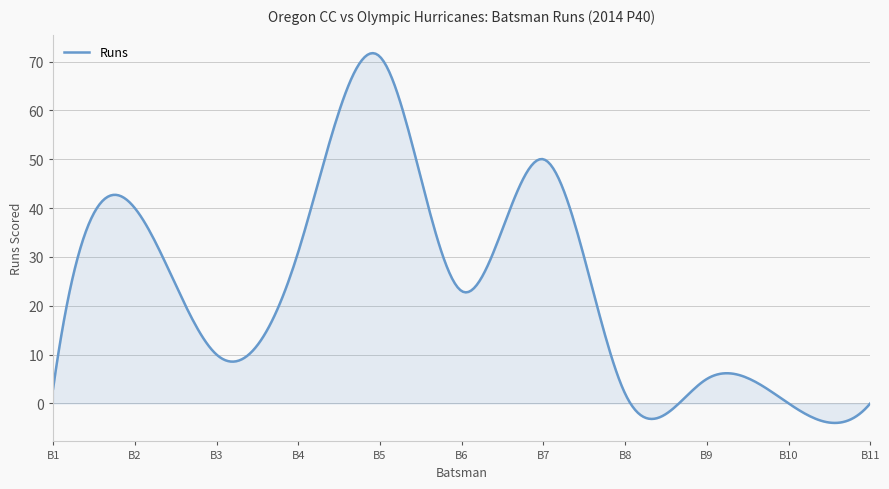

What is the smallest value displayed?

-4.0